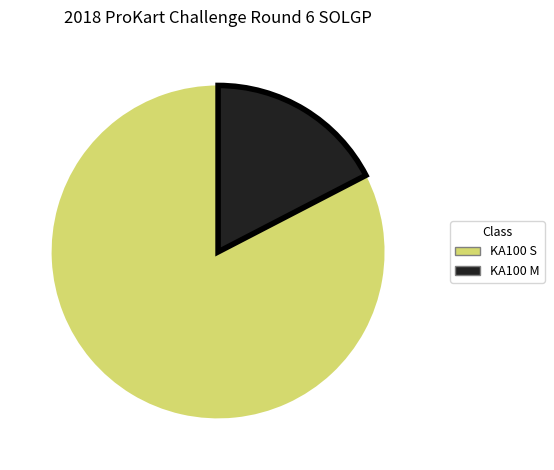

Between KA100 S and KA100 M, which is larger?

KA100 S